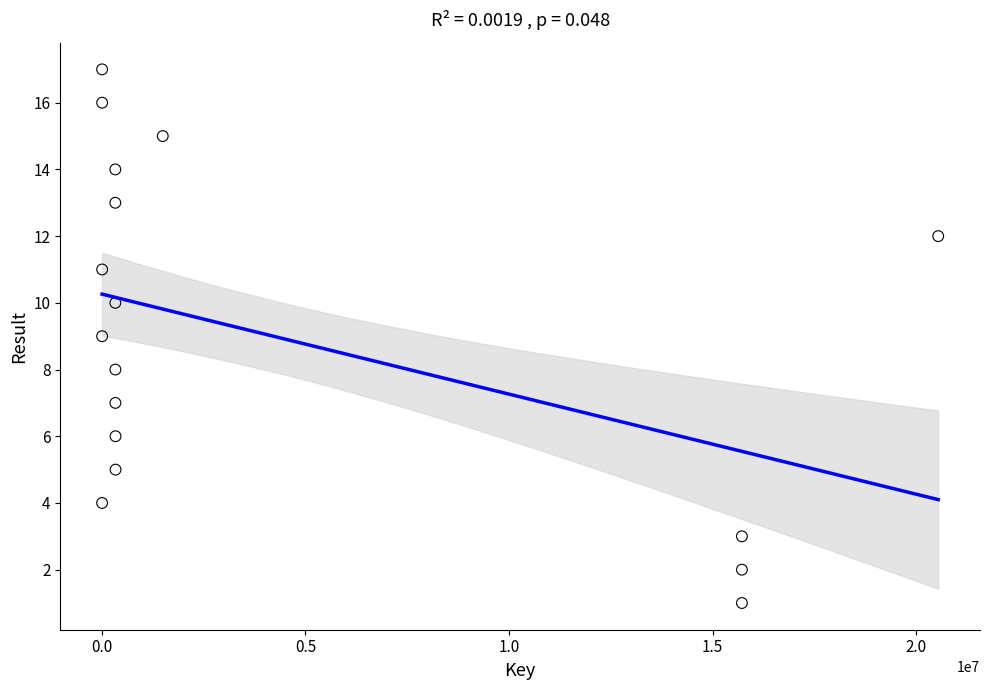

What is the range of Y values (max minus min)?

16